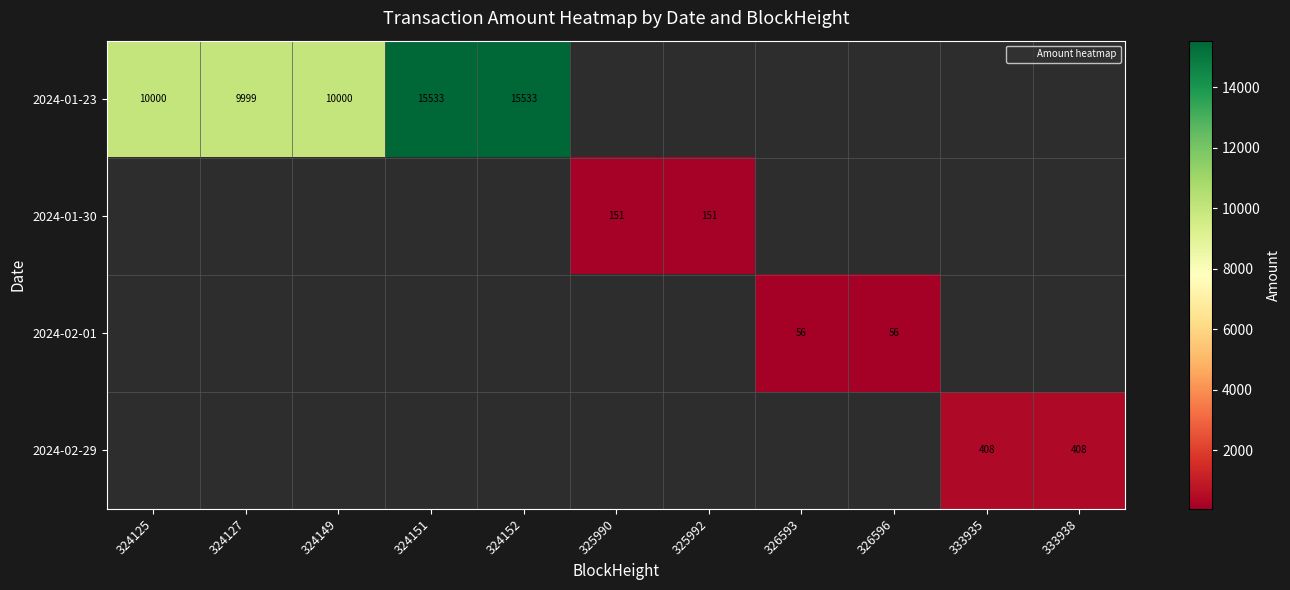

What is the maximum value shown in the chart?

15533.4